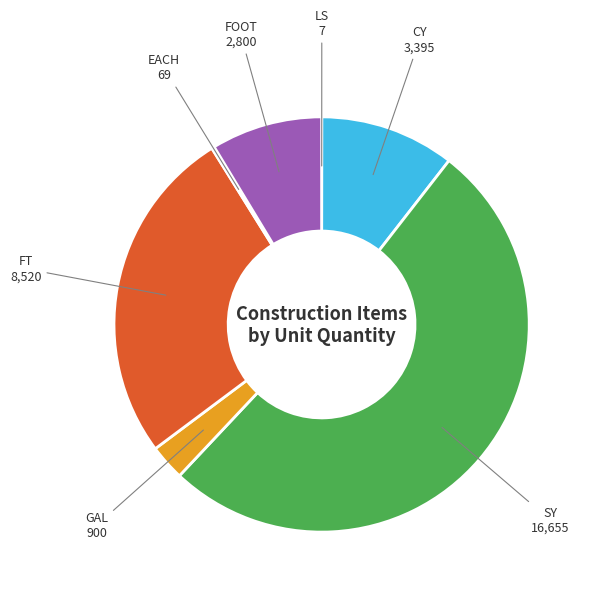

Is there a majority slice in this chart?

Yes